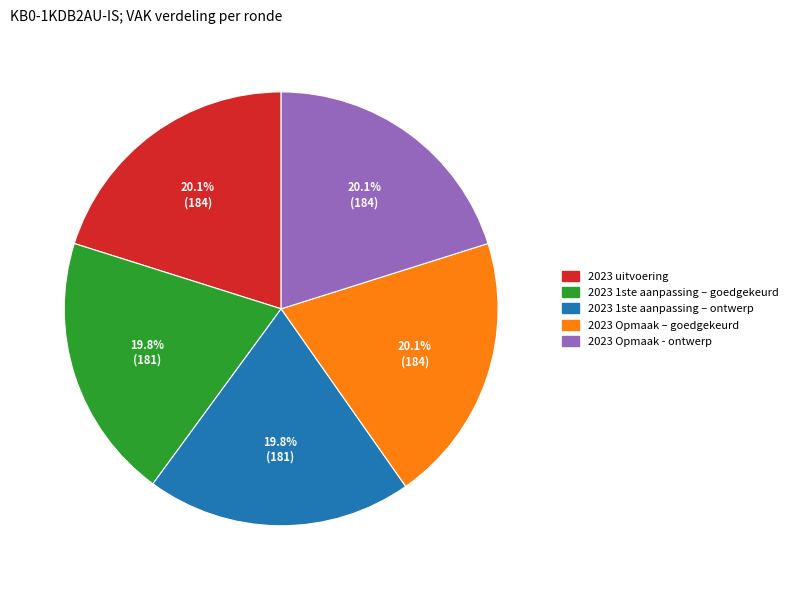

True or false: 2023 1ste aanpassing – goedgekeurd accounts for 7% of the total.

False